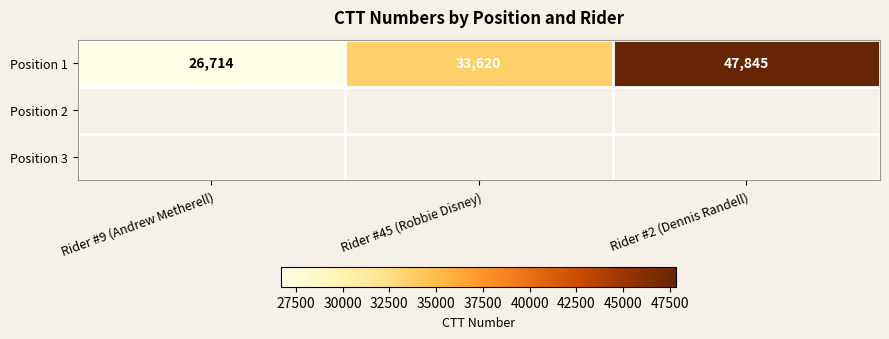

List the labels in order of value, largest first.

Rider #2 (Dennis Randell), Rider #45 (Robbie Disney), Rider #9 (Andrew Metherell)